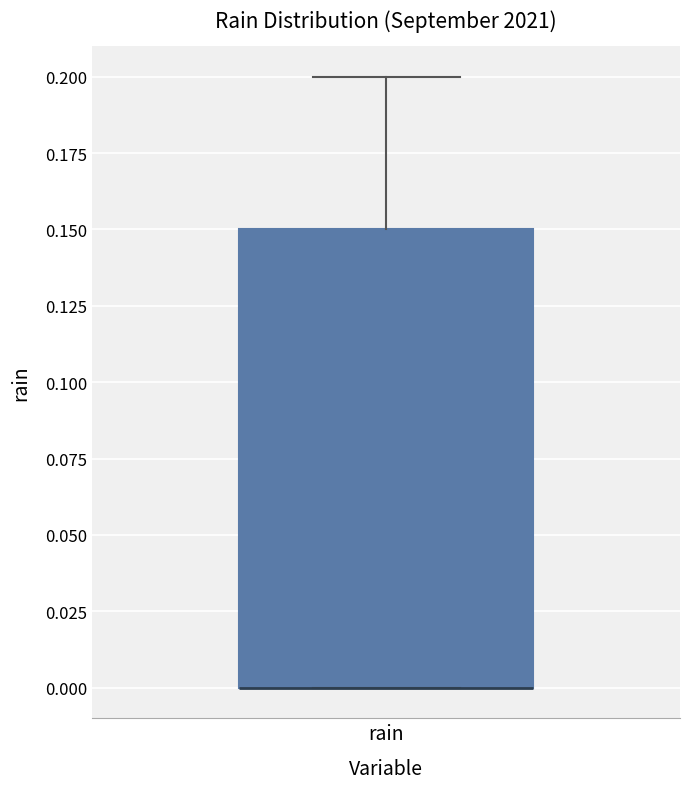

Read this box plot against the y-axis: the position of the median line, the range covered by the box, and the ends of both whiskers. The values are not printed on the chart, so give them approximately, as read against the axis.

median 0.00 (drawn on the box's lower edge), box 0.00 to 0.15, whiskers 0.00 to 0.20